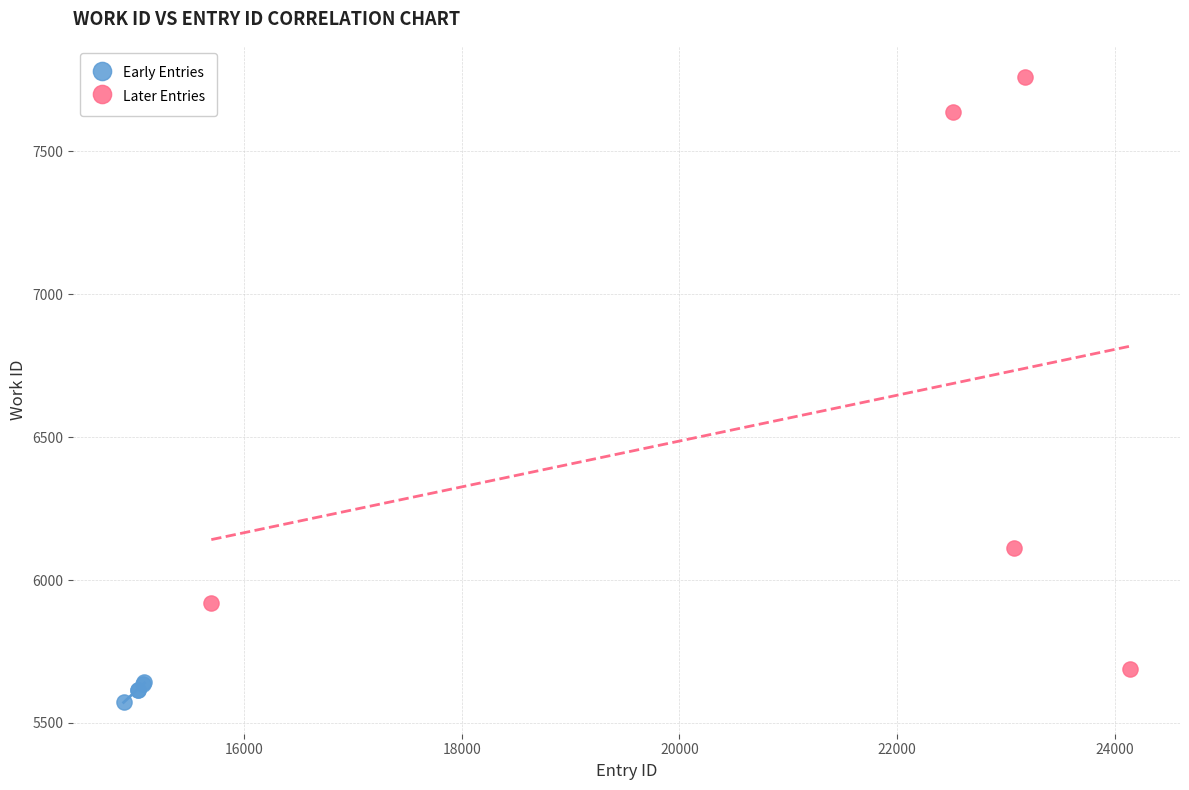

Which series has the widest spread of Y values?

Later Entries